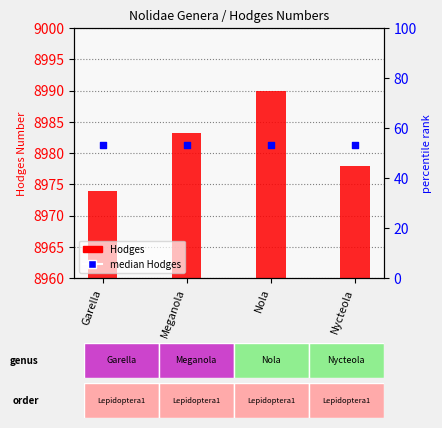

What are all the series names shown in the legend?

Hodges, median Hodges